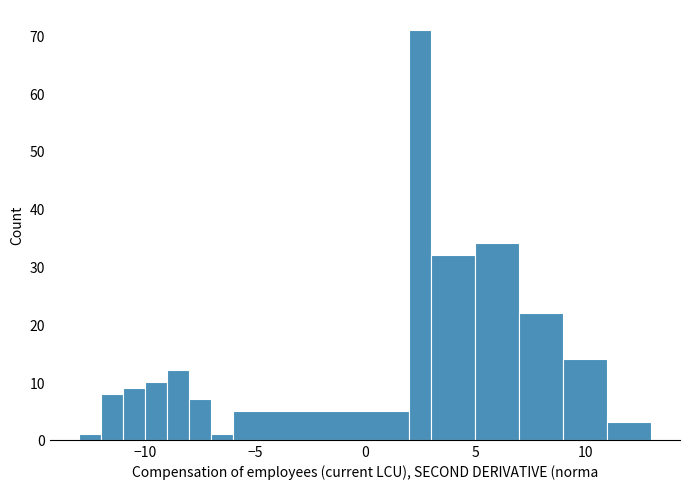

Read against the x-axis, roughly where is the centre of the tallest bar?

2.5